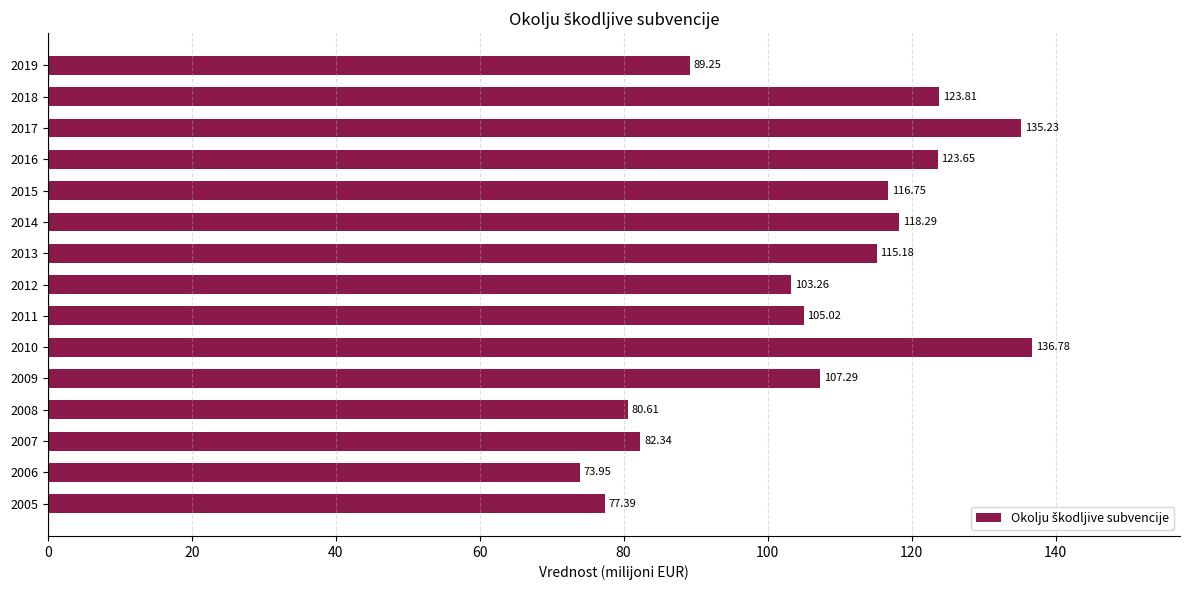

Approximately how many times larger is the value at 2018 compared to 2012?

1.2